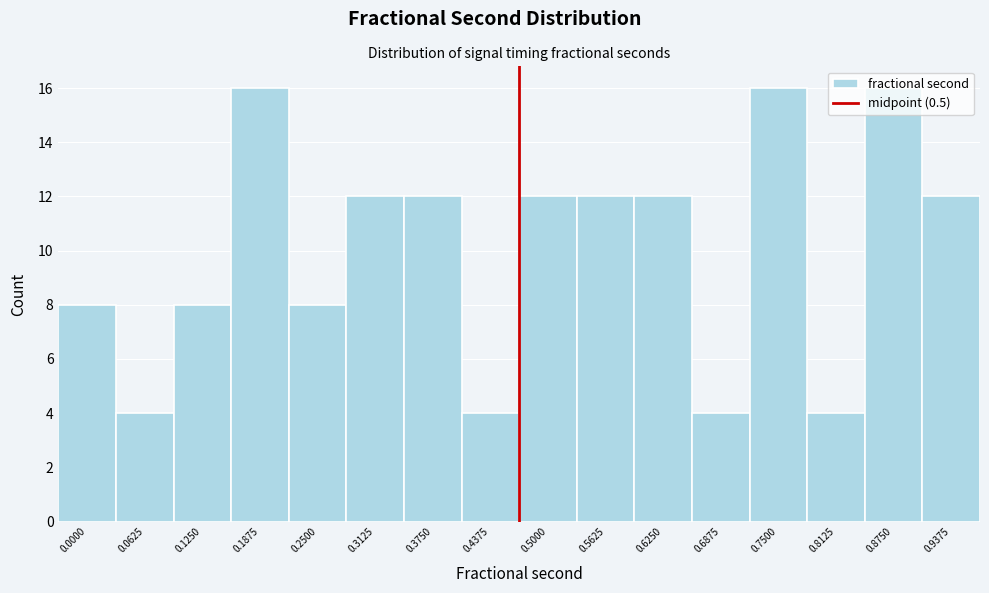

What is the sum of the values at 0.4375 and 0.5000?

16